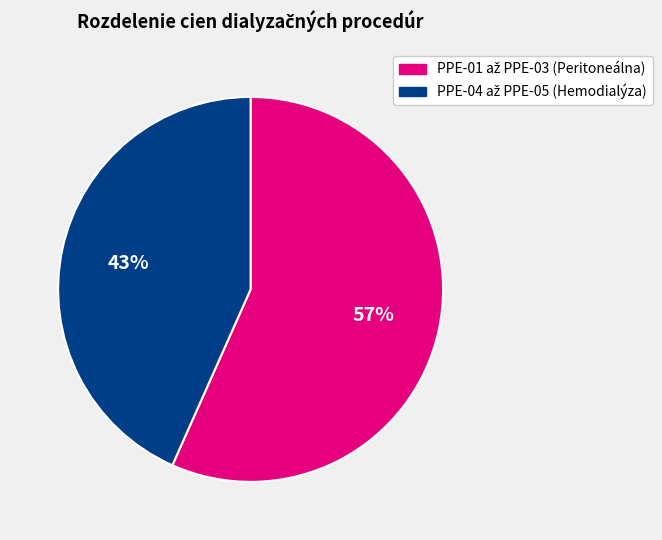

To the nearest percent, what is the average slice percentage?

50%